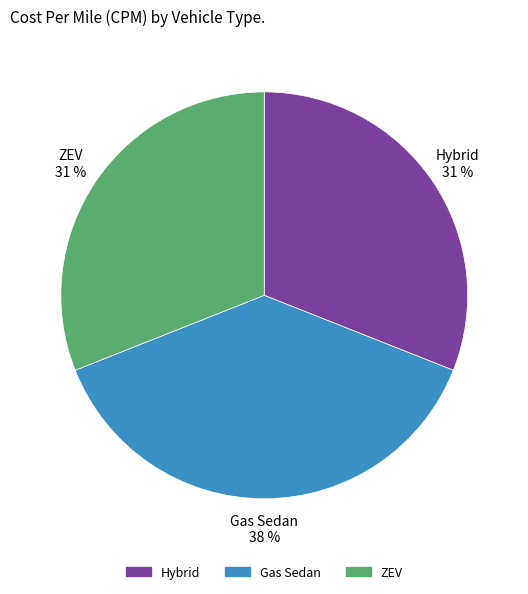

Is it true that Gas Sedan is 47% of the pie?

False